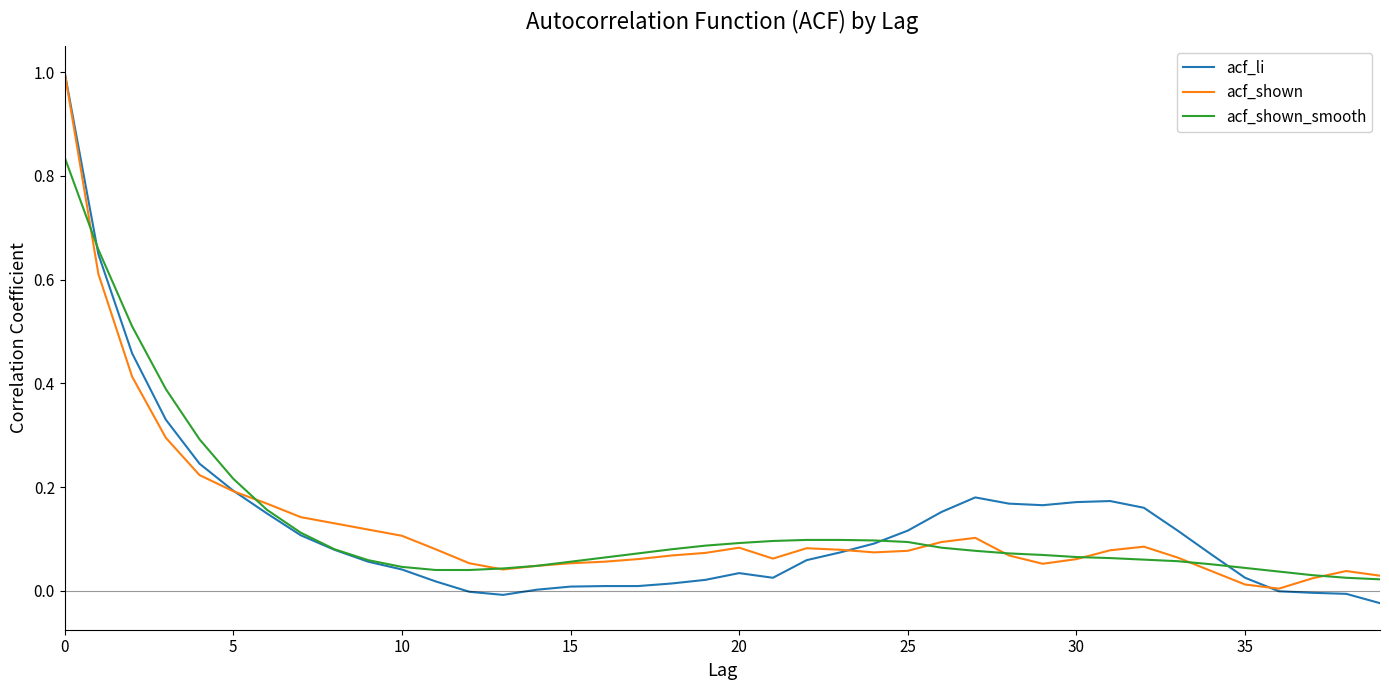

Which series has the widest spread of values?

acf_li